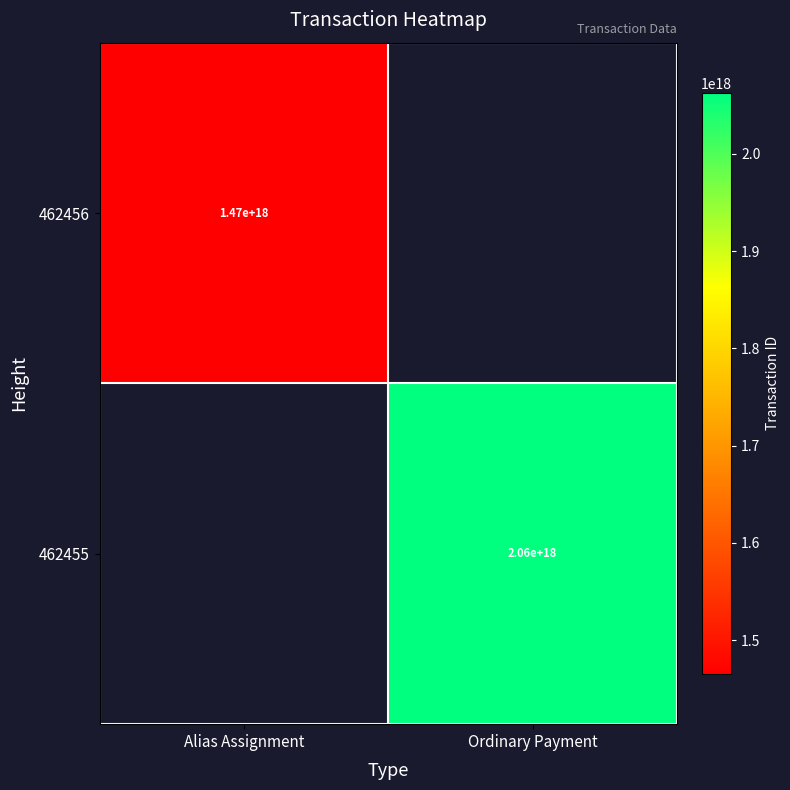

How many data points does each series have?

2